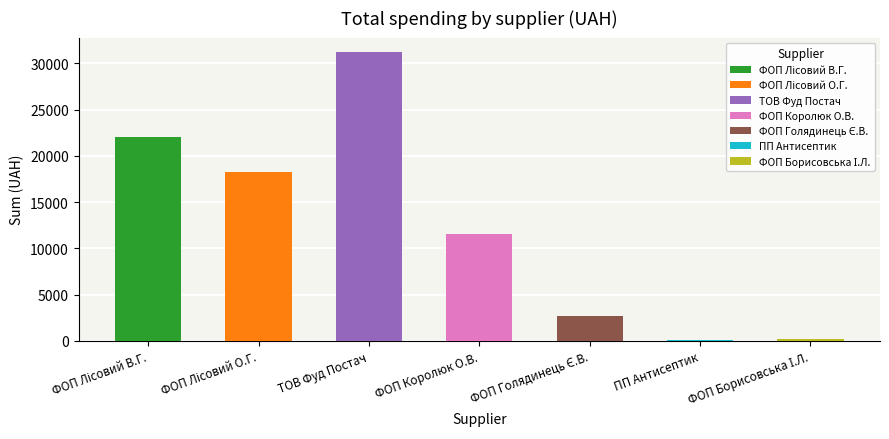

Rank the categories by value from lowest to highest.

ПП "Антисептик", ФОП "Борисовська І.Л.", ФОП "Голядинець Є.В.", ФОП "Королюк О.В.", ФОП "Лісовий О.Г.", ФОП "Лісовий В.Г.", ТОВ "Фуд Постач"